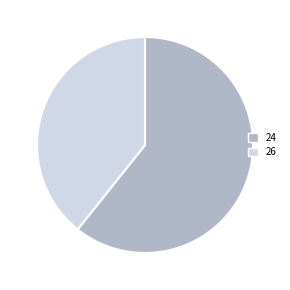

Is there a majority slice in this chart?

Yes